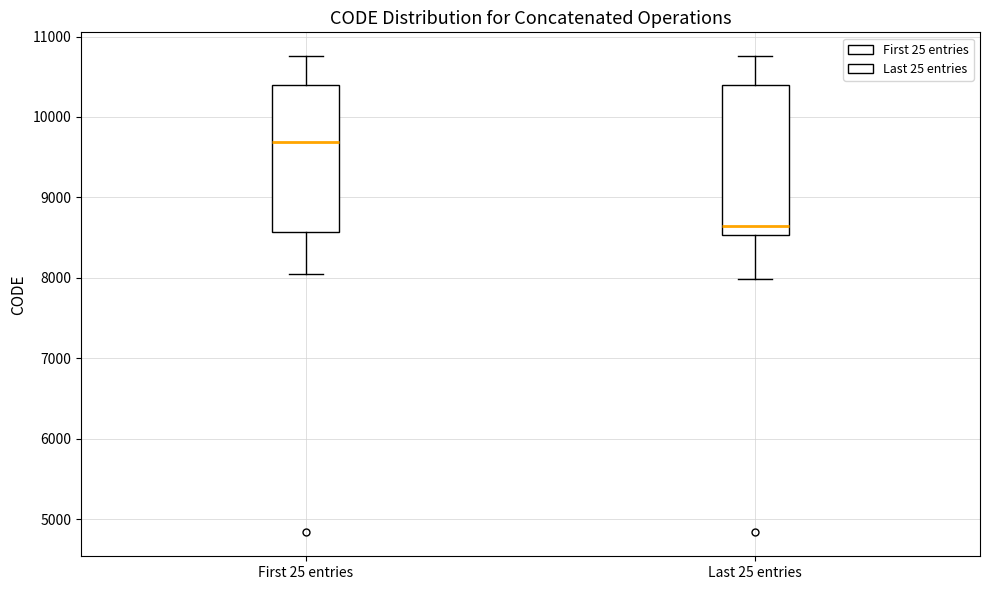

Where does the lower whisker of the box for Last 25 entries end on the y-axis? The values are not printed on the chart, so give them approximately, as read against the axis.

8000